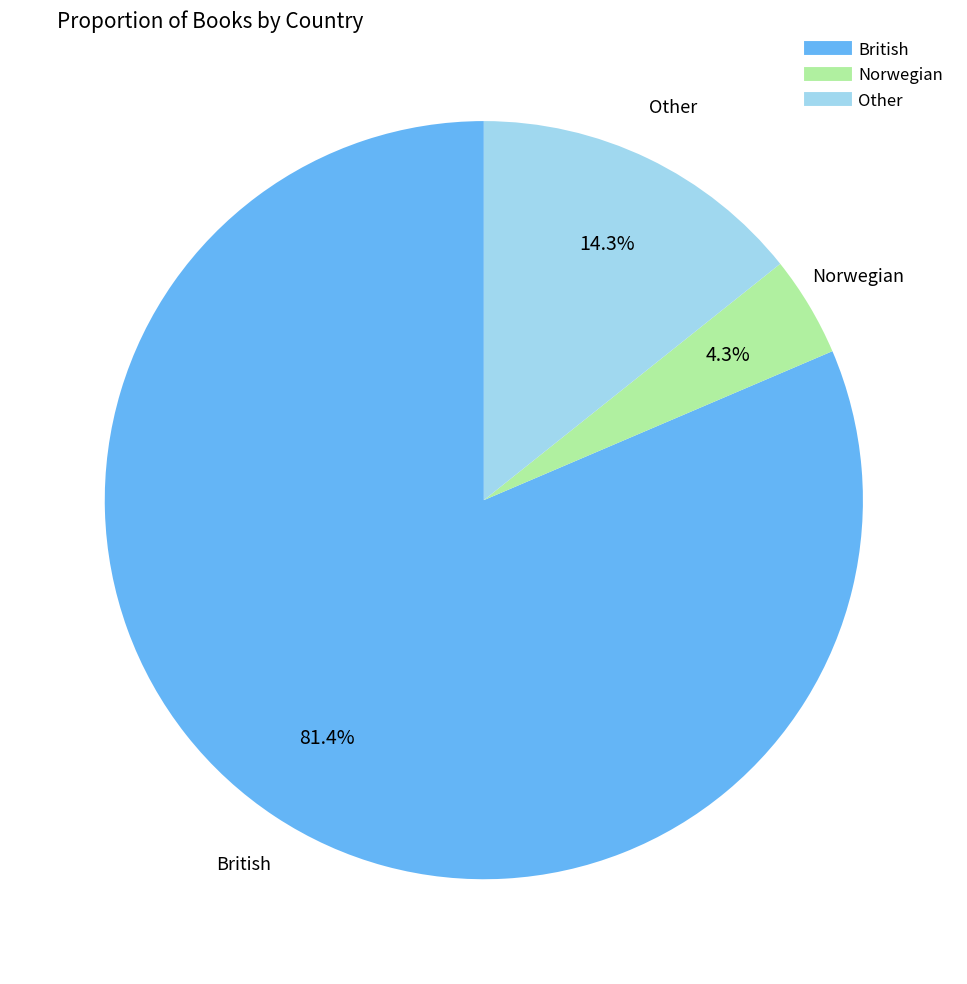

How many segments does this pie chart have?

3